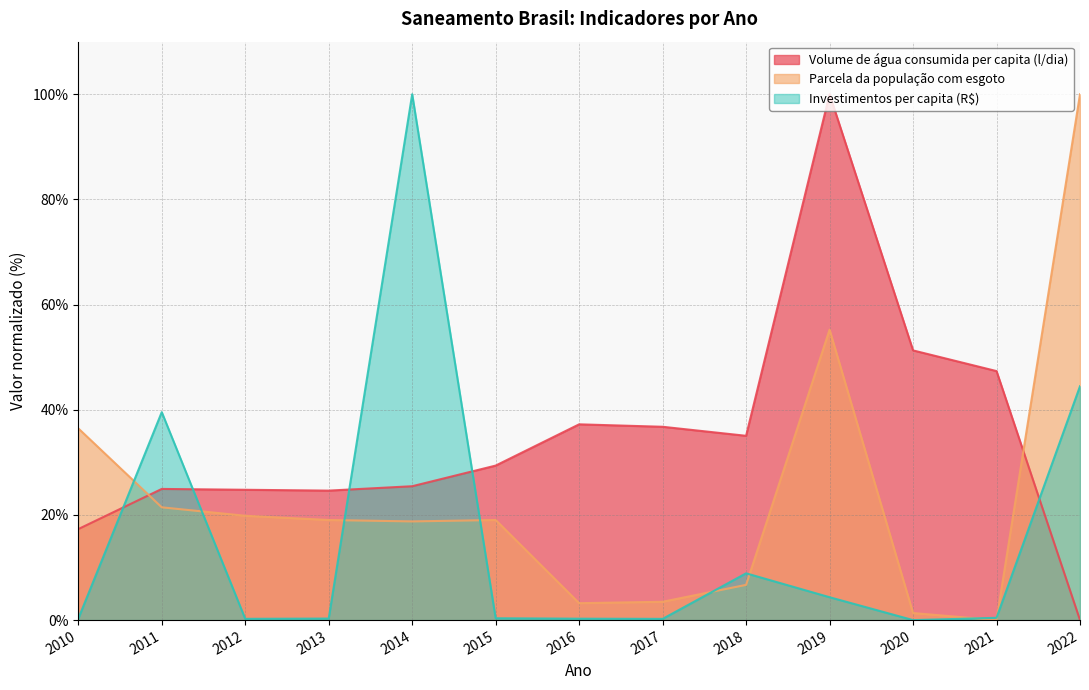

How many intersections are there between Volume de água consumida per capita (l/dia) and Parcela da população com esgoto?

2